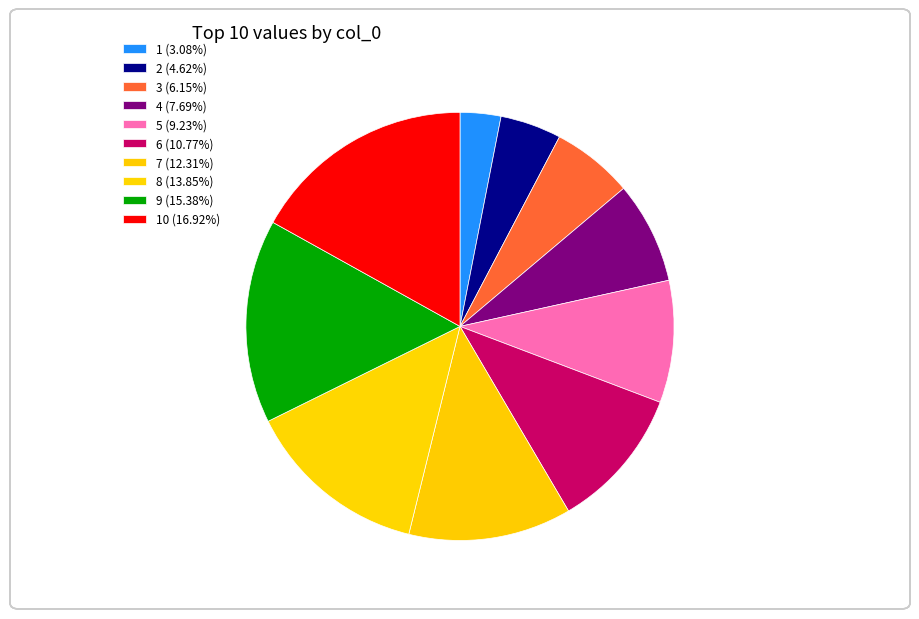

How many slices are in this pie chart?

10